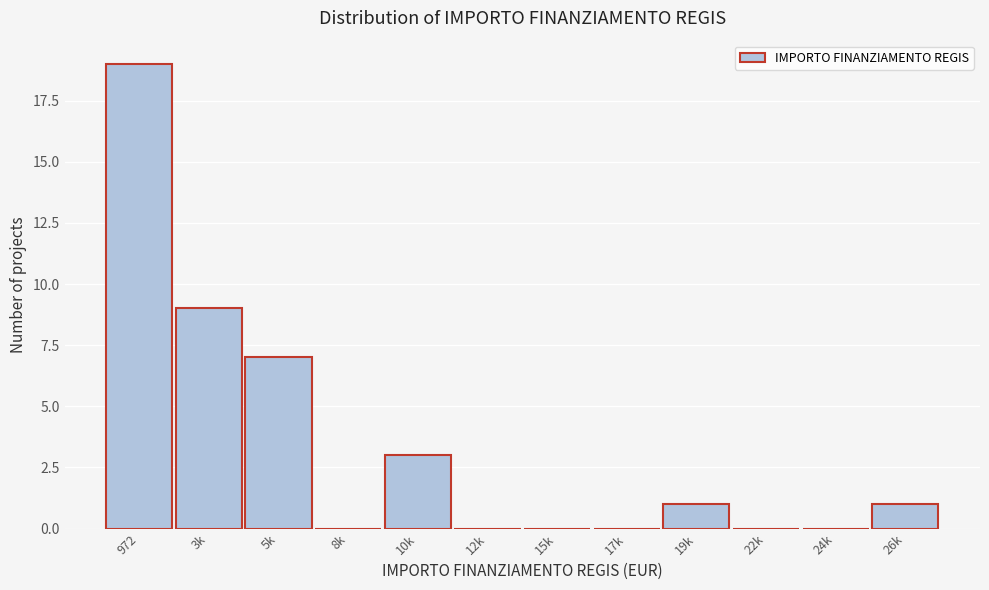

Reading left to right, what are all the values shown in this chart?

972=19	3k=9	5k=7	8k=0	10k=3	12k=0	15k=0	17k=0	19k=1	22k=0	24k=0	26k=1